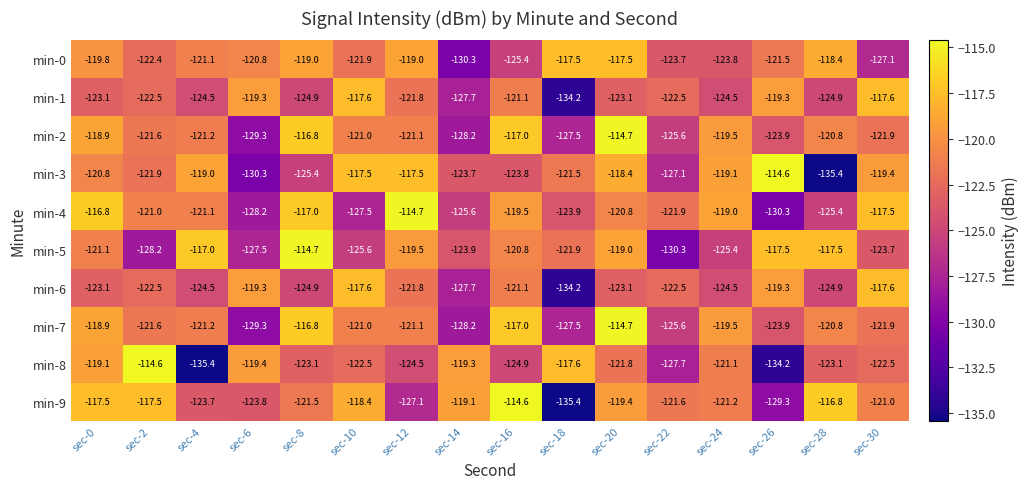

What is the average value of the min-6 series?

-123.0